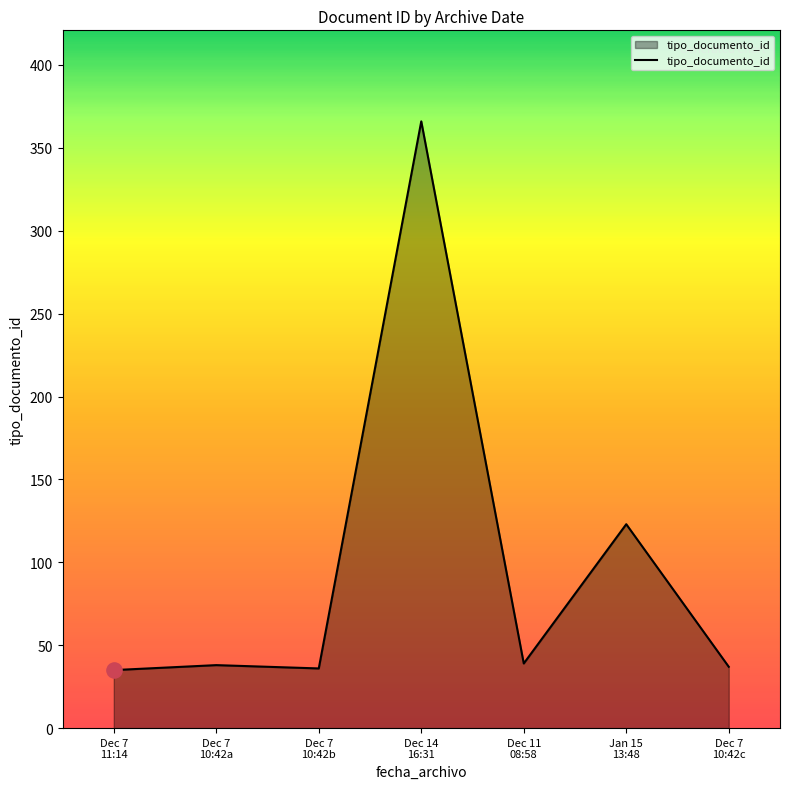

What is the change in value from Jan 15
13:48 to Dec 7
10:42c?

-86